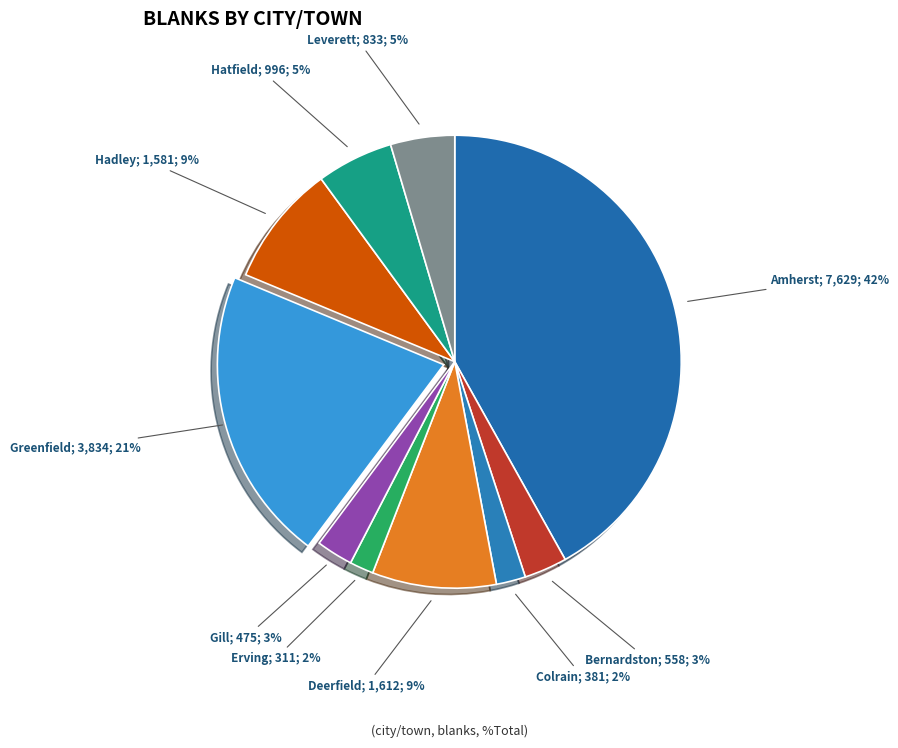

Rank the categories by value from highest to lowest.

Amherst, Greenfield, Deerfield, Hadley, Hatfield, Leverett, Bernardston, Gill, Colrain, Erving